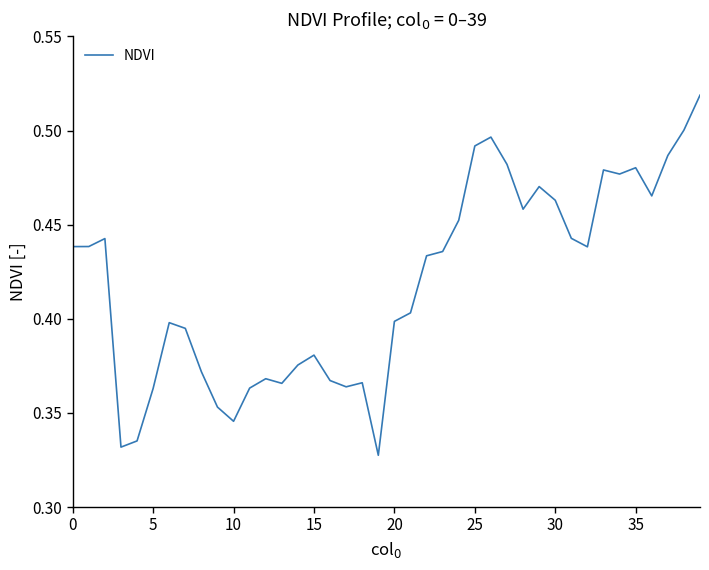

How many lines are shown in the chart?

1